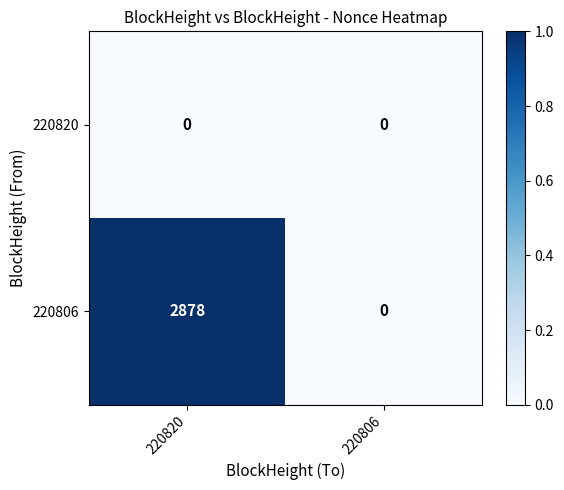

True or false: 220820 has a value of 0 at 220806.

True